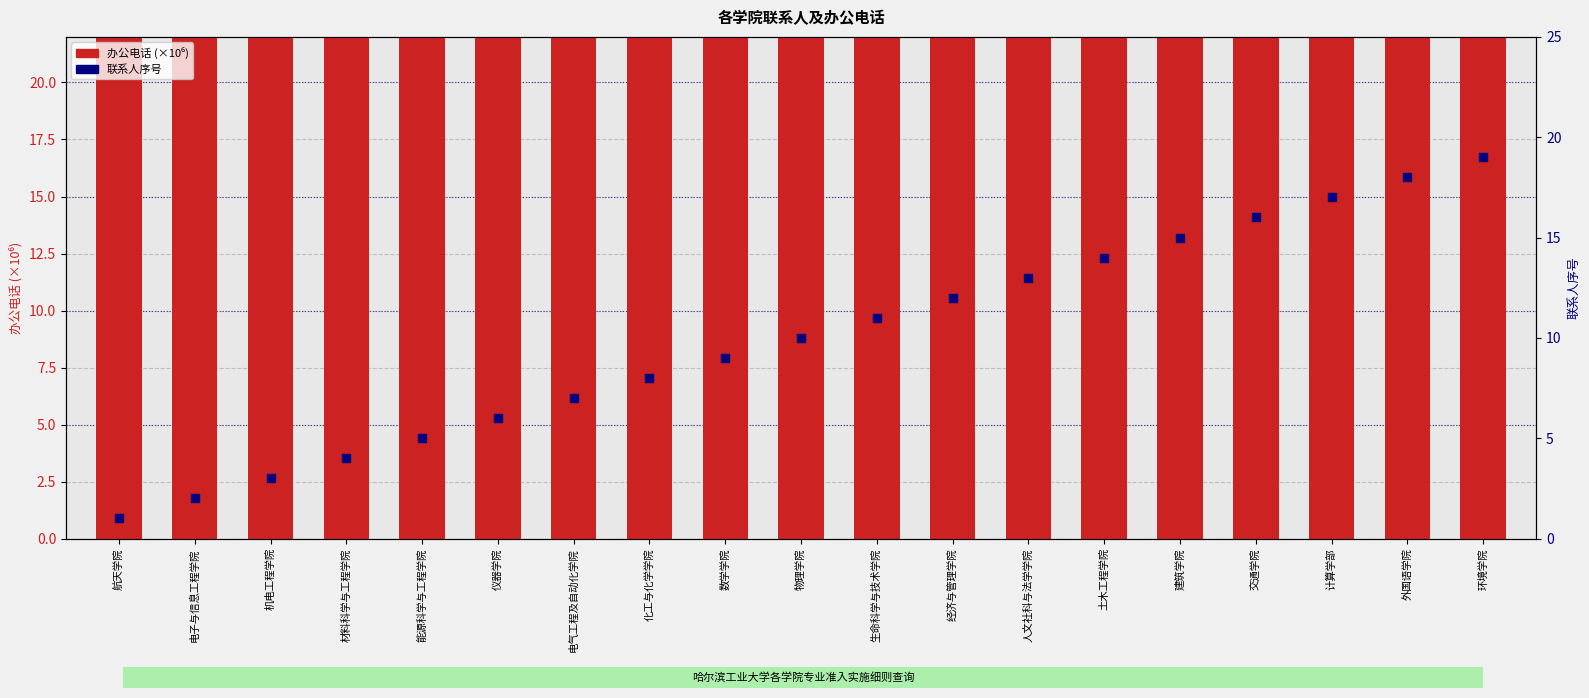

Is the value of 联系人序号 at 化工与化学学院 greater than the value of 办公电话 (×10⁶) at 外国语学院?

No